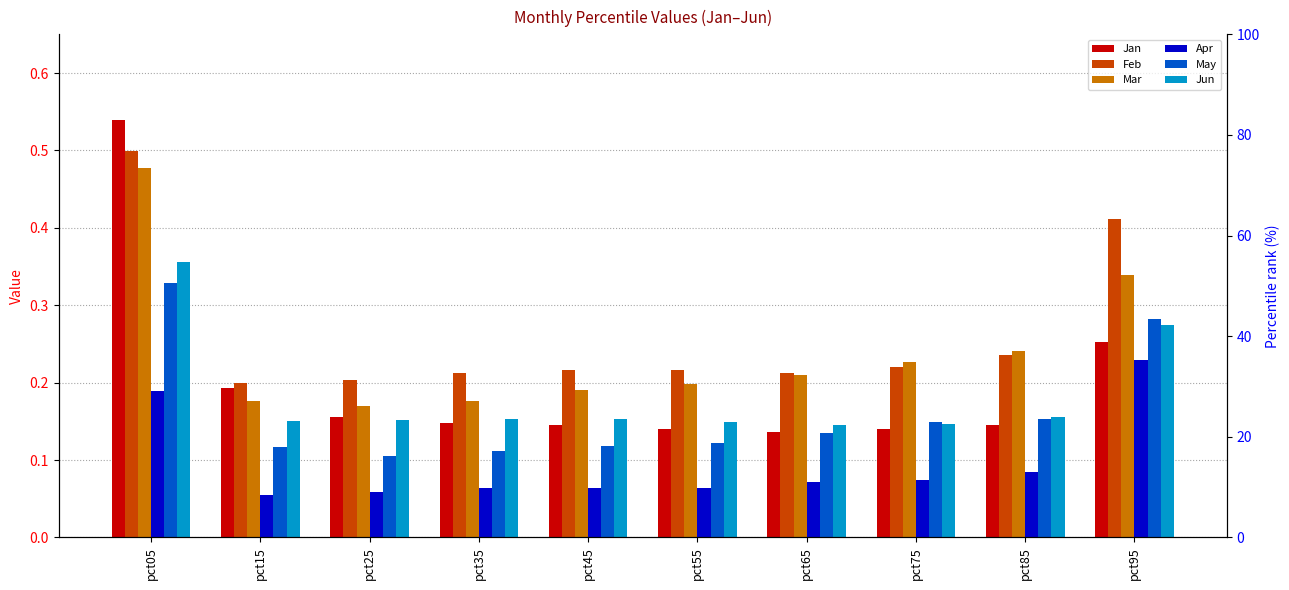

Which series has the largest range (max minus min)?

Jan